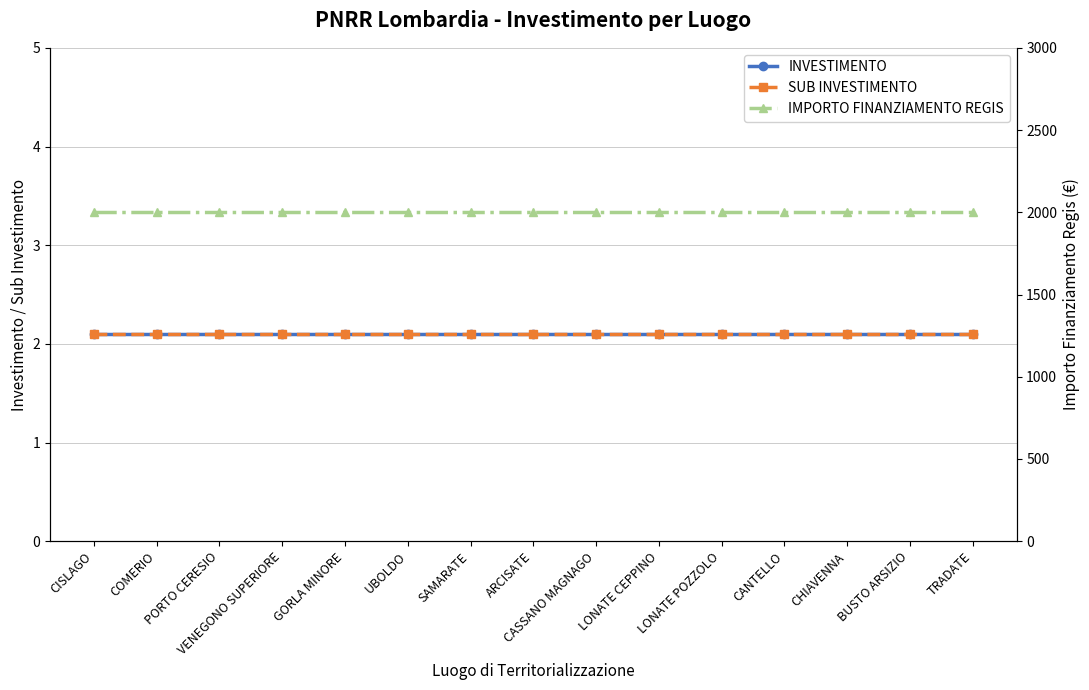

What is the spread (max minus min) of values at VENEGONO SUPERIORE?

1997.9